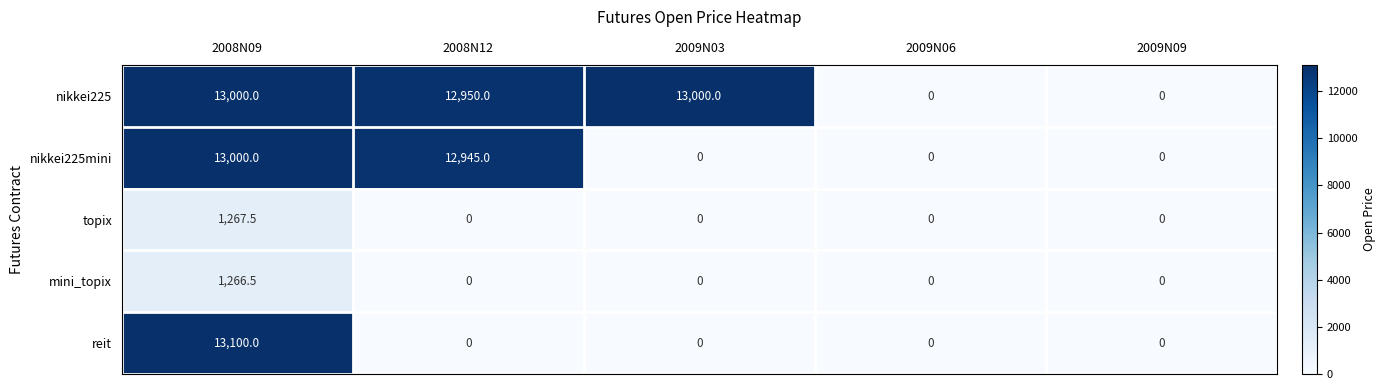

The value of nikkei225 at 2009N03 is 5851.5. True or false?

False